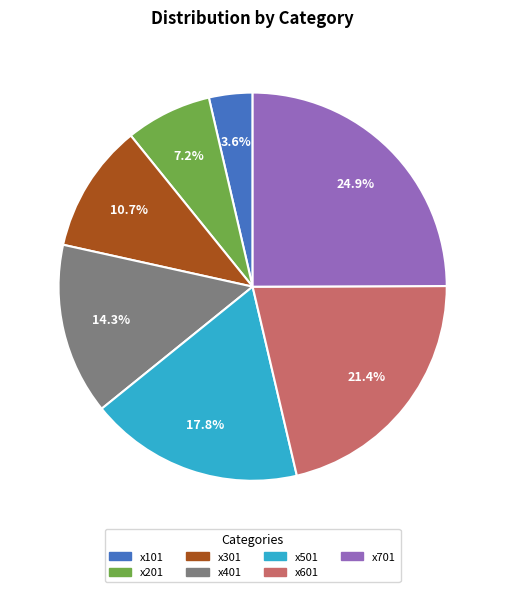

Is there a majority slice in this chart?

No